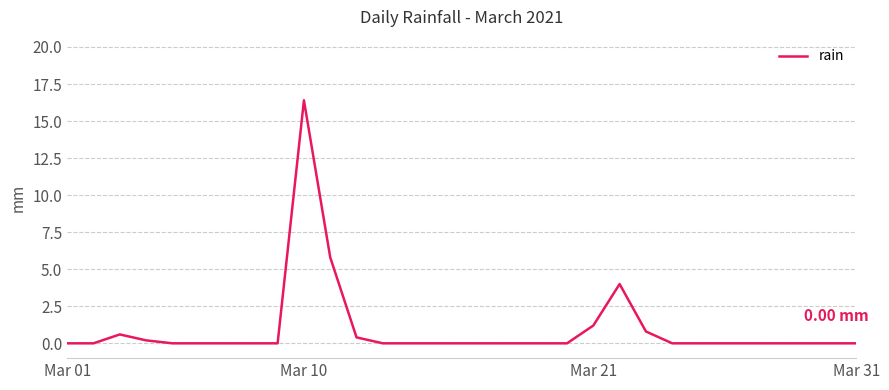

What is the difference between the maximum and minimum values?

16.4